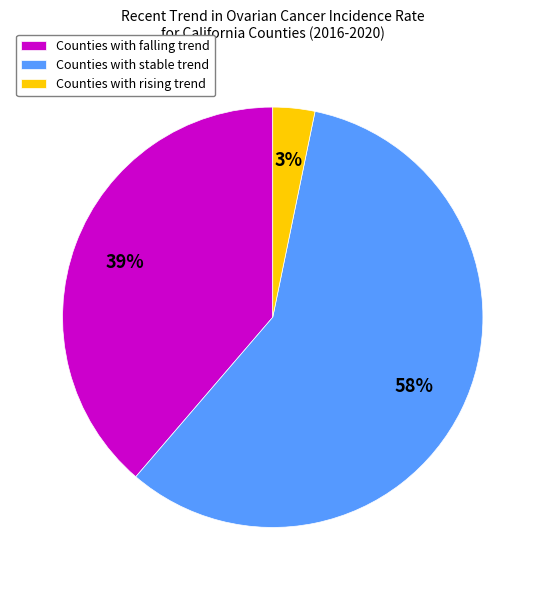

Between Counties with stable trend and Counties with falling trend, which is larger?

Counties with stable trend